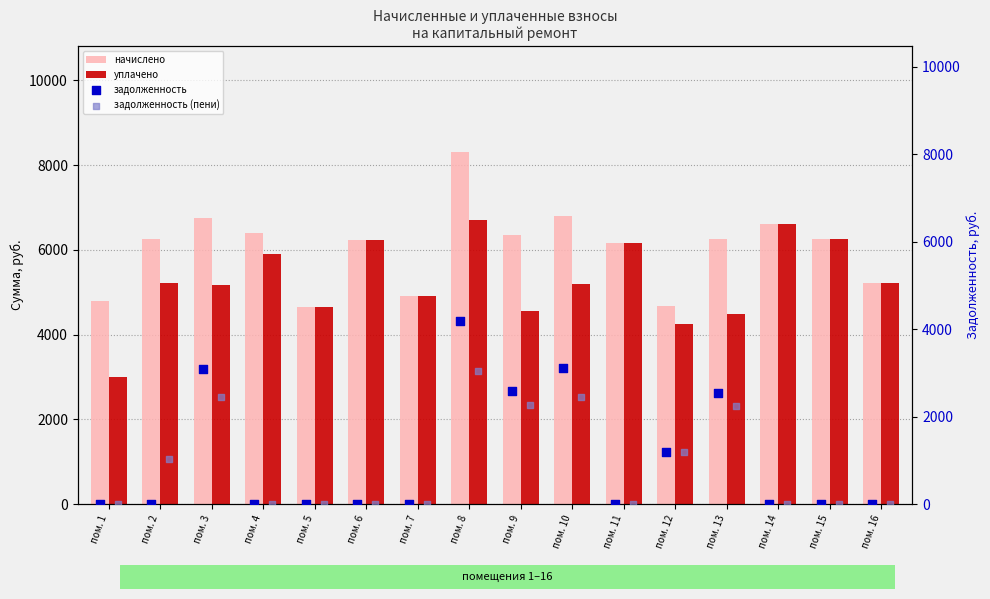

What are all the series names shown in the legend?

начислено, уплачено, задолженность, задолженность (пени)